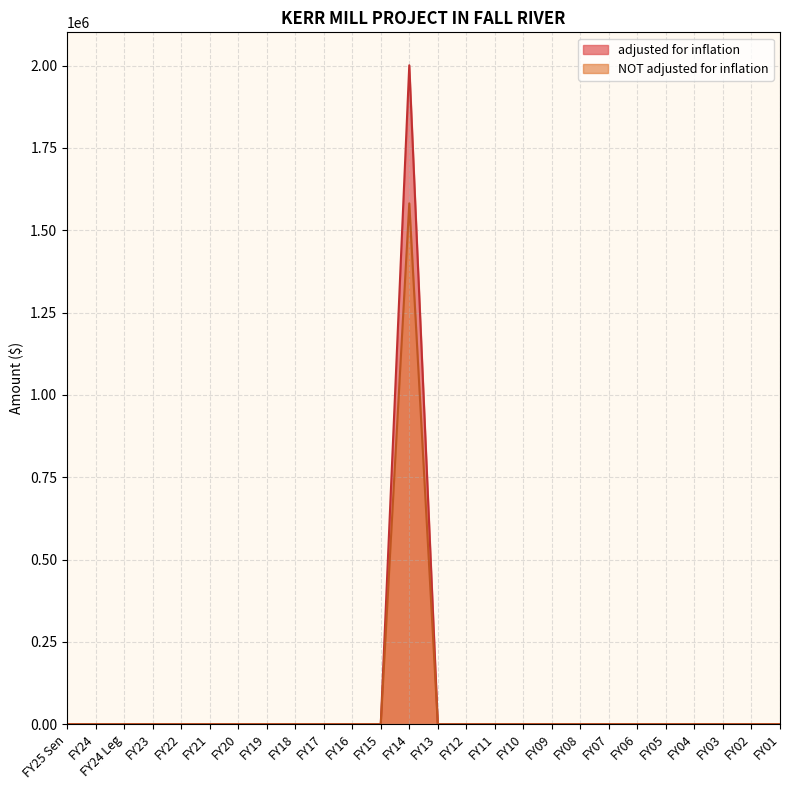

What are all the series names shown in the legend?

adjusted for inflation, NOT adjusted for inflation